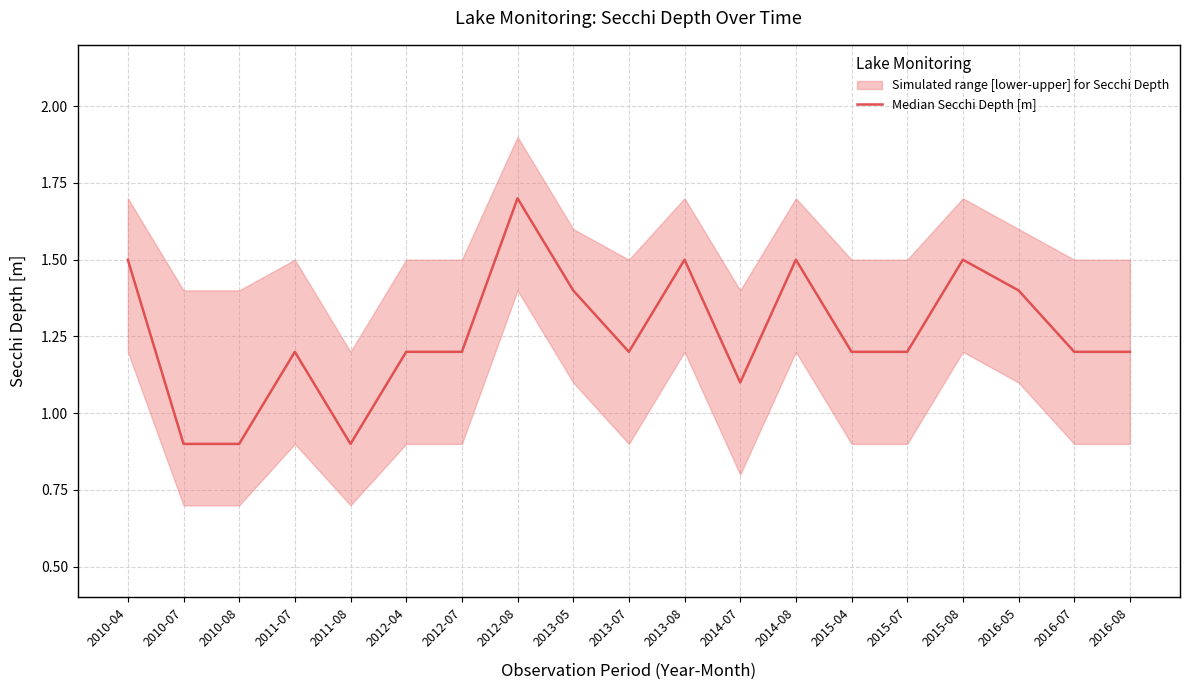

Is this an area chart (filled region under the line)?

No